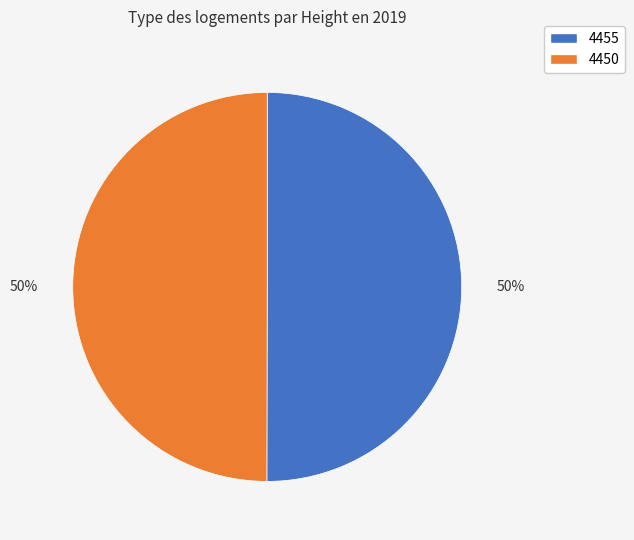

To the nearest percent, what portion does 4450 represent?

50%